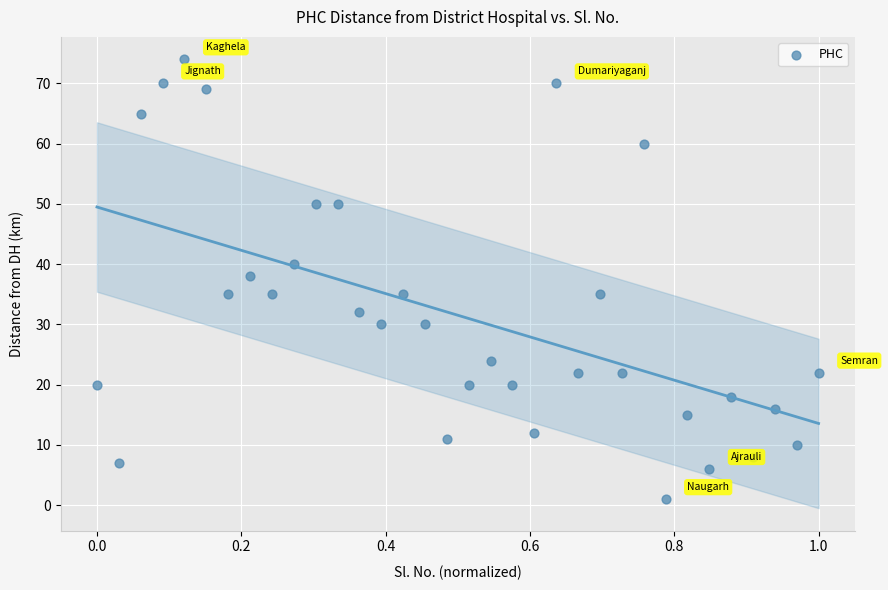

What Y value in the scatter plot is closest to 37?

38